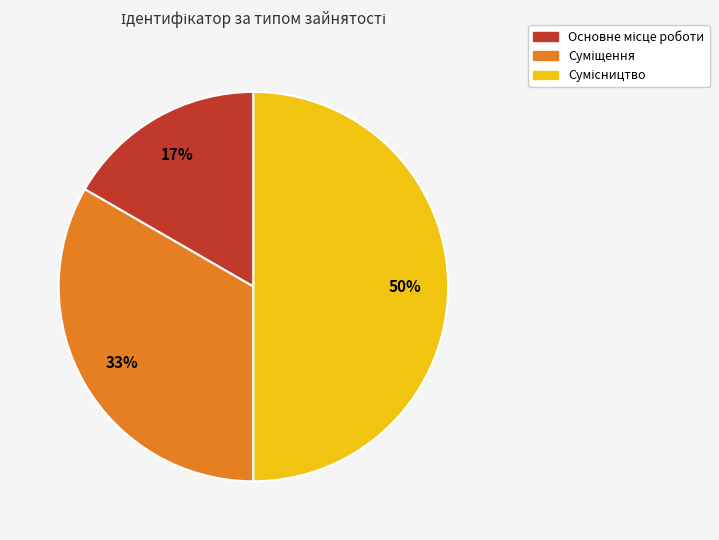

To the nearest percent, what is the difference between the largest and smallest slice percentages?

33%